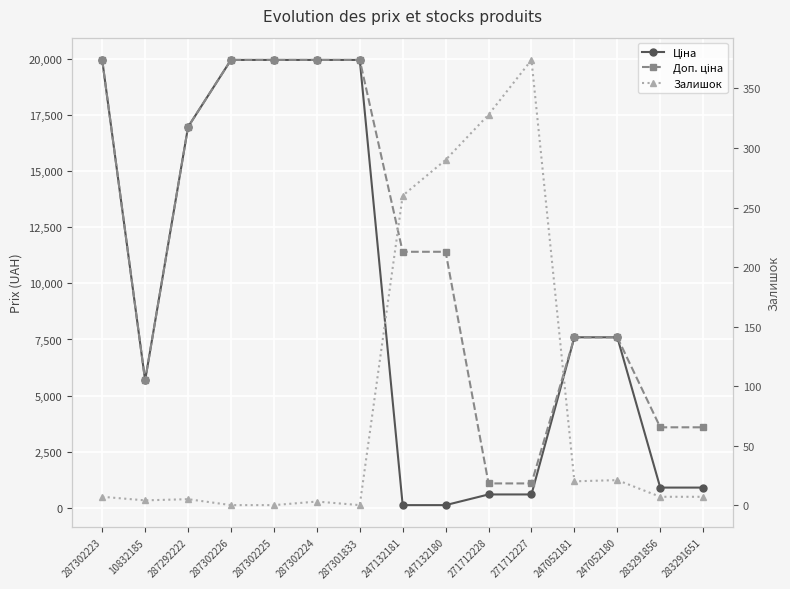

List the series in order of their overall mean, highest first.

Доп. ціна, Ціна, Залишок